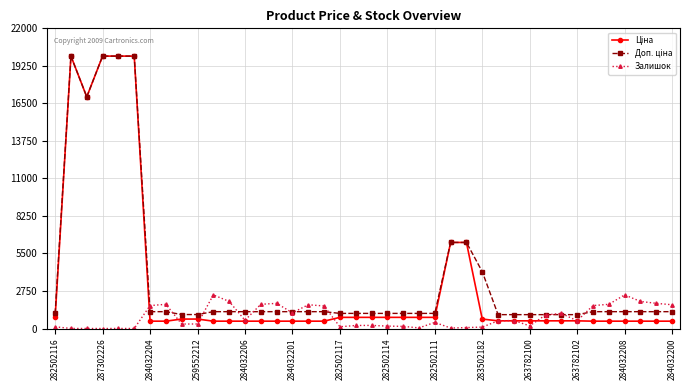

True or false: Залишок has more than 1 interior local peaks.

True